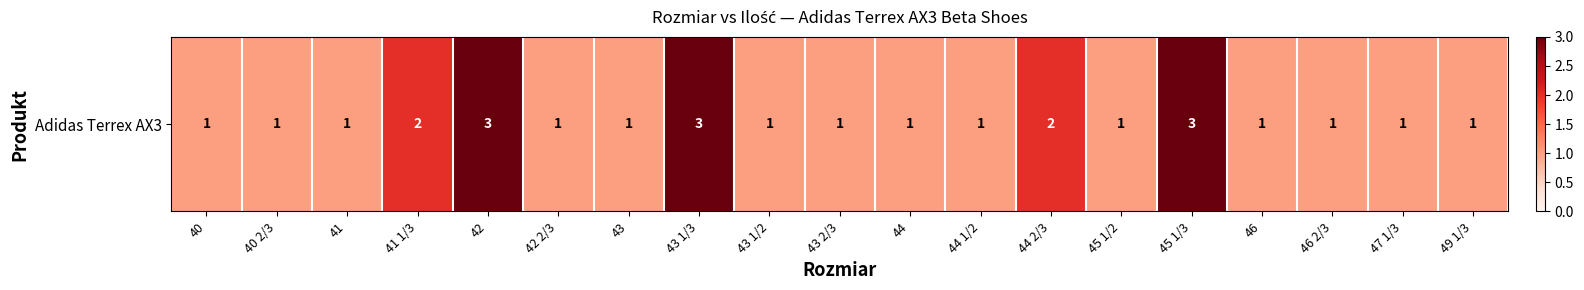

List the labels in order of value, largest first.

42, 43 1/3, 45 1/3, 41 1/3, 44 2/3, 40, 40 2/3, 41, 42 2/3, 43, 43 1/2, 43 2/3, 44, 44 1/2, 45 1/2, 46, 46 2/3, 47 1/3, 49 1/3